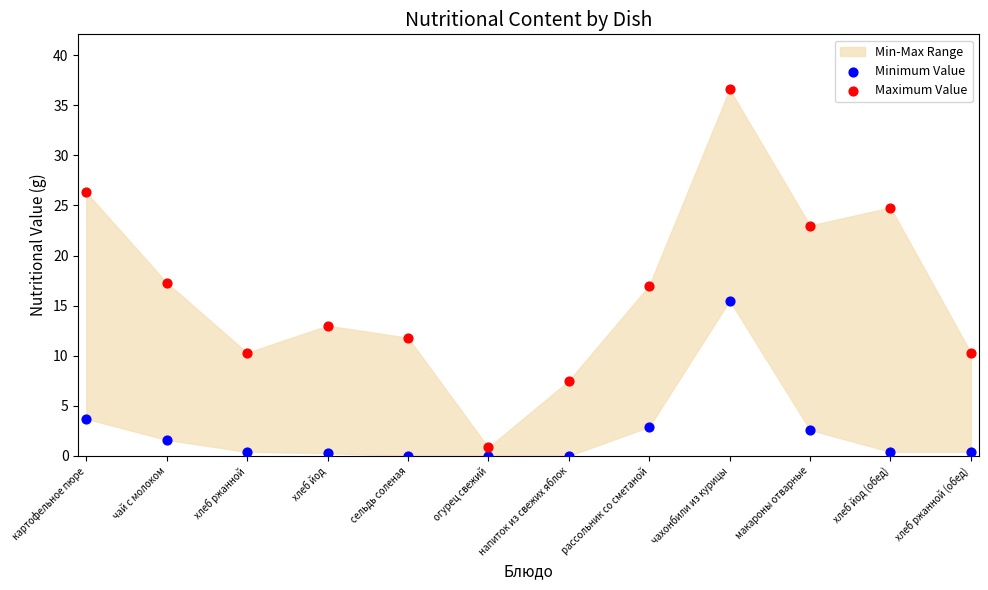

In the Minimum Value series, what Y value is closest to 7?

3.7